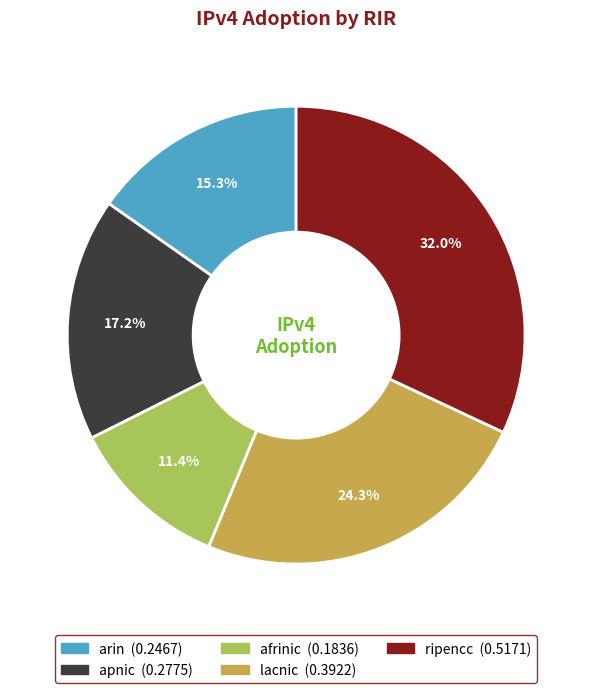

What percentage do lacnic and ripencc together represent?

56.2%